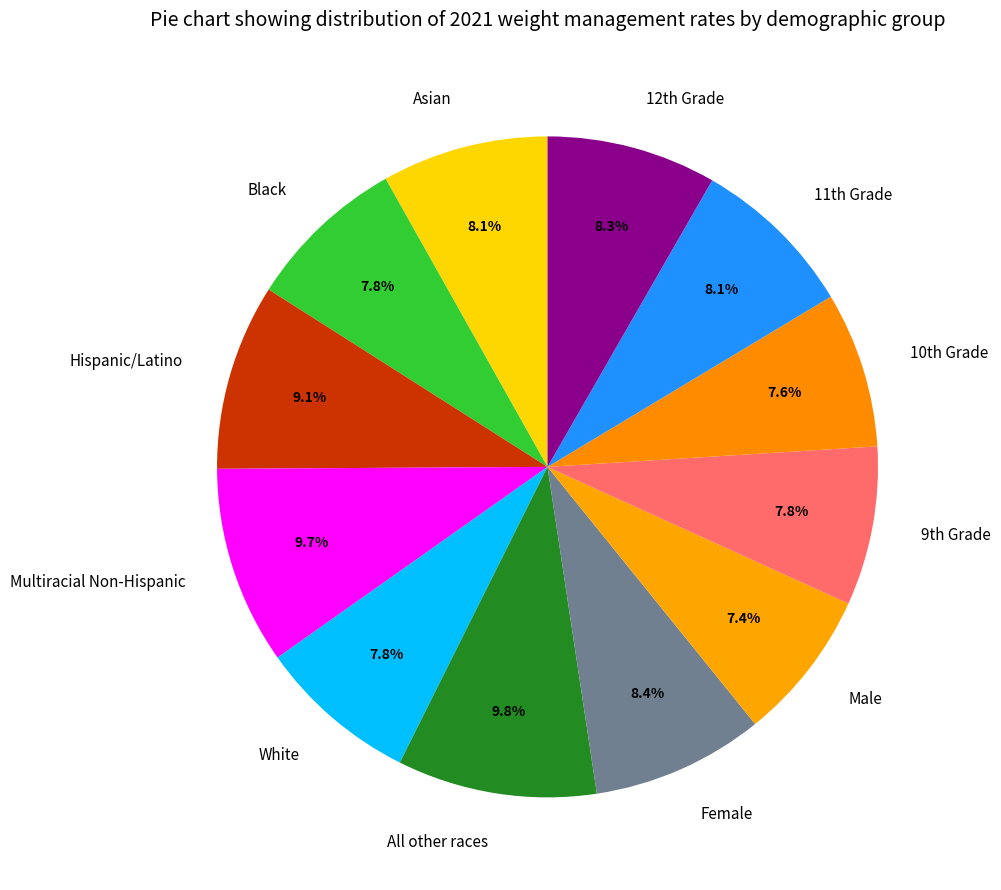

Is there any slice that represents more than half of the pie?

No